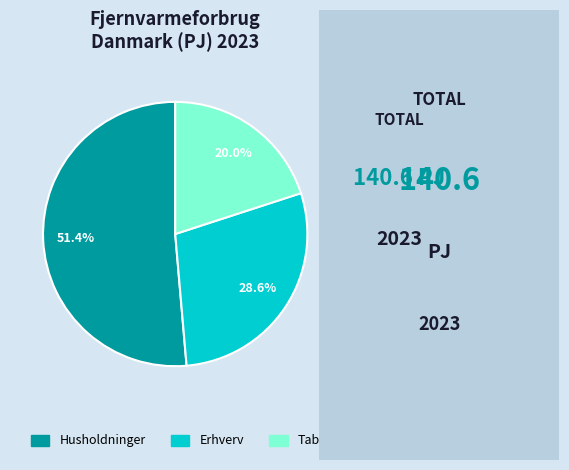

True or false: Husholdninger accounts for 51% of the total.

True